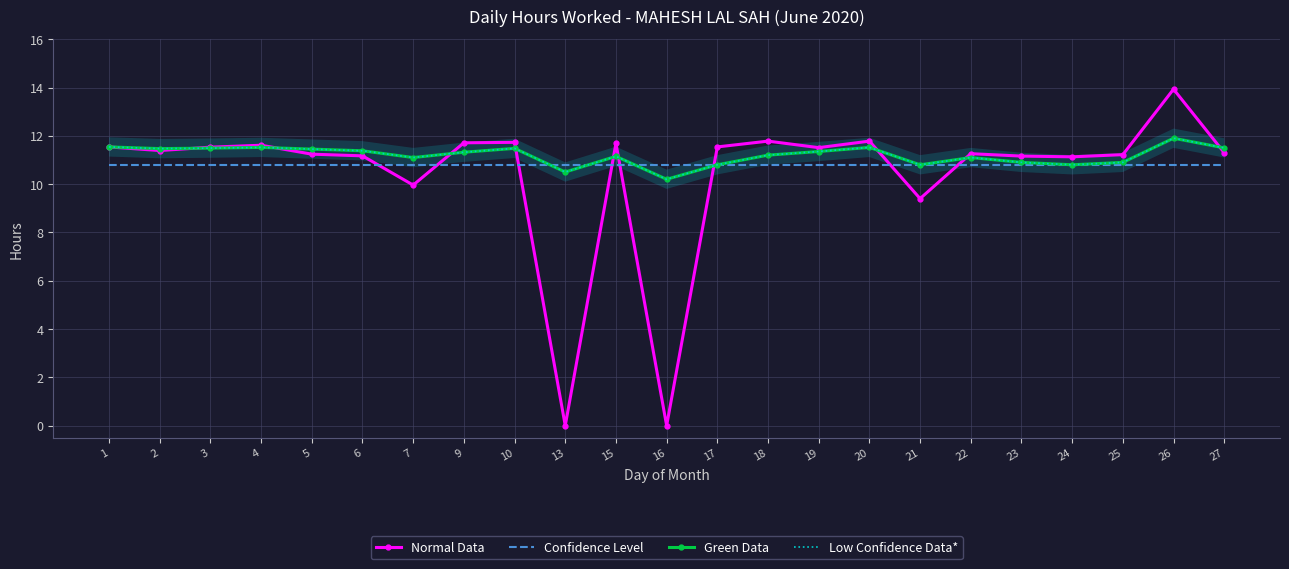

Between which two adjacent categories do Confidence Level and Green Data first intersect?

10 and 13